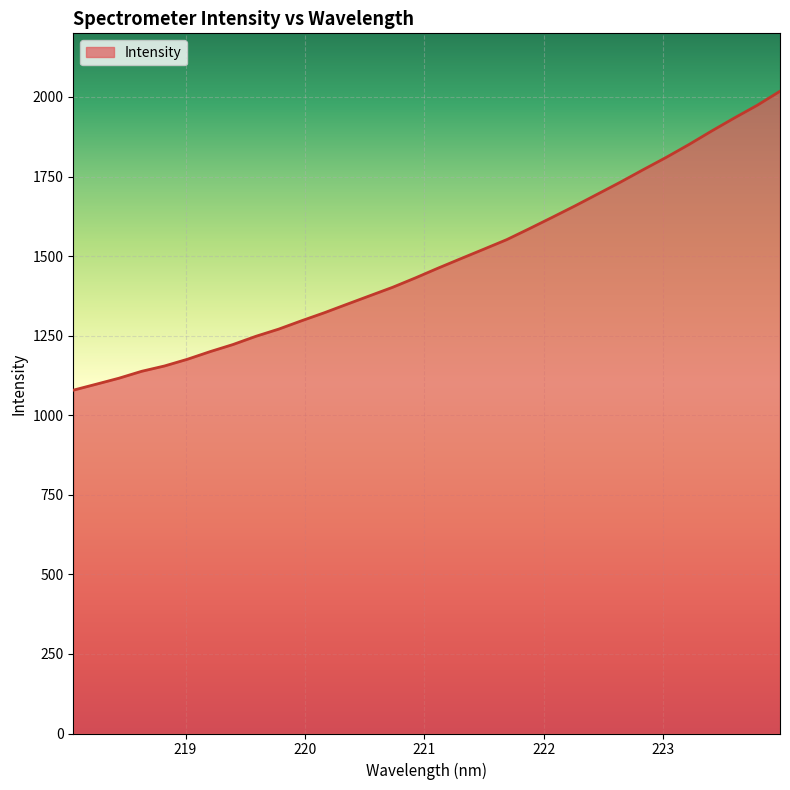

How many series are shown in this chart?

1